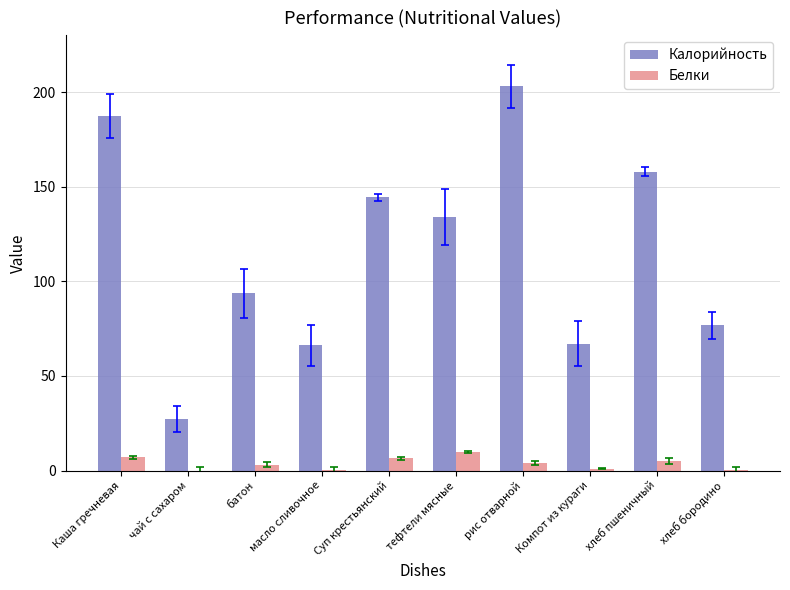

Which series changed the most between чай с сахаром and рис отварной?

Калорийность